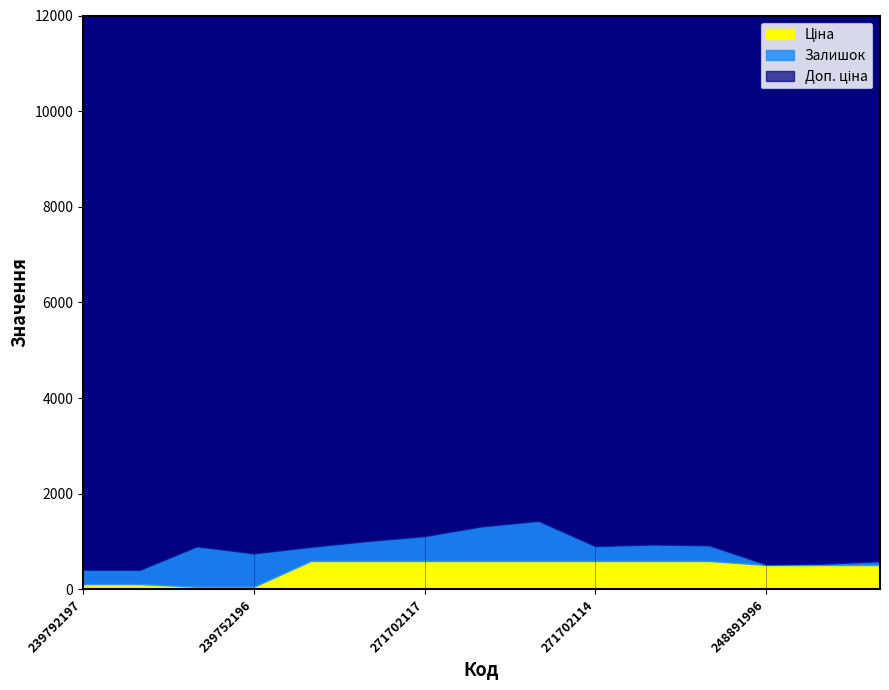

Rank the series by their maximum value, from highest to lowest.

Доп. ціна, Залишок, Ціна